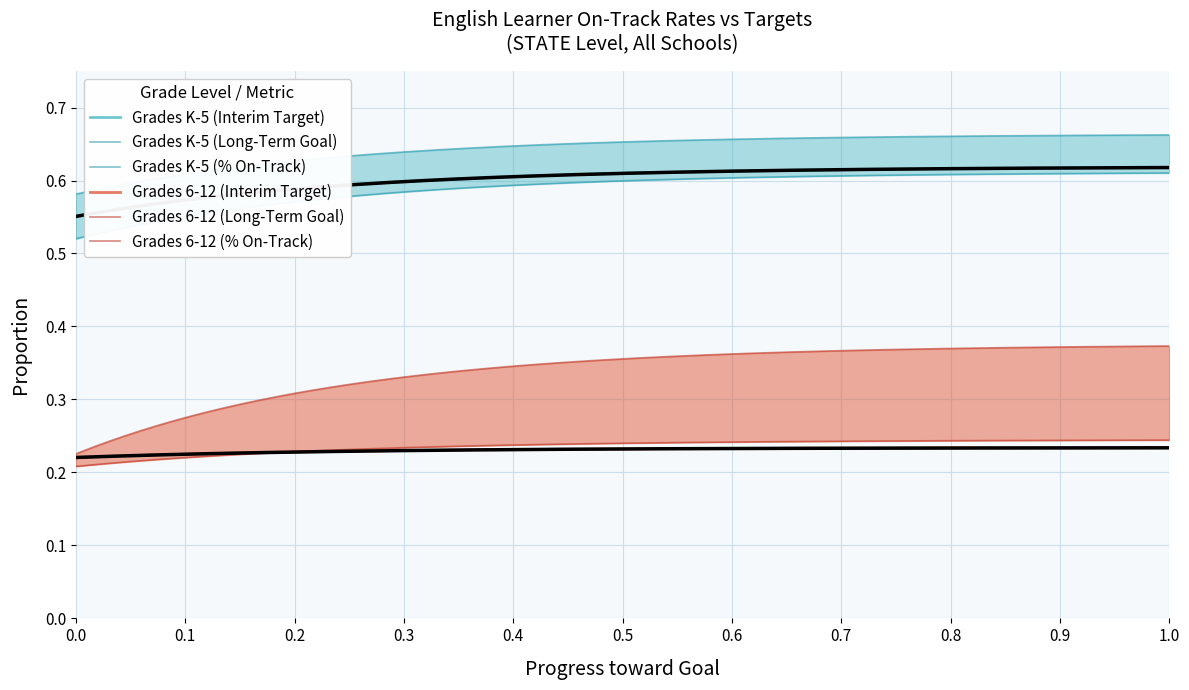

True or false: Grades 6-12 (Interim Target) and Grades K-5 (Interim Target) intersect in this chart.

False